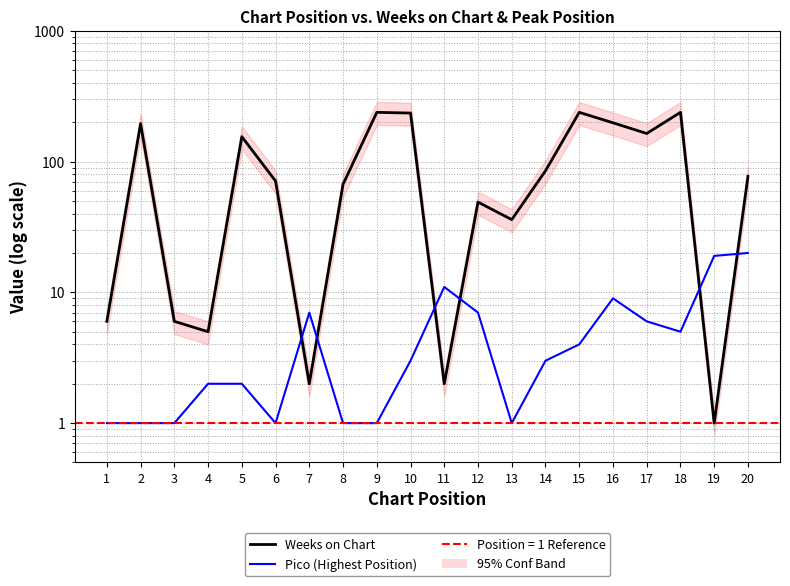

At which category does Weeks on Chart reach its first local valley?

4